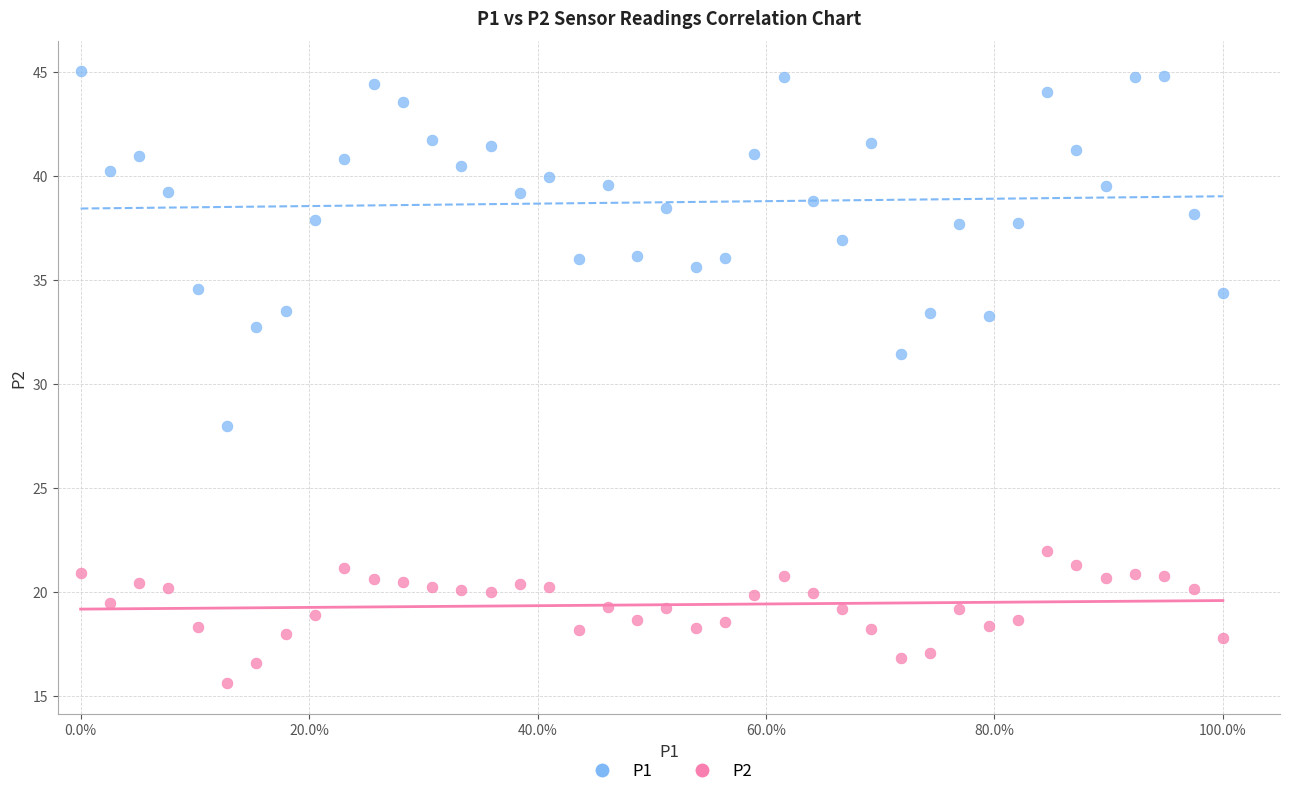

Which series has the widest spread of Y values?

P1